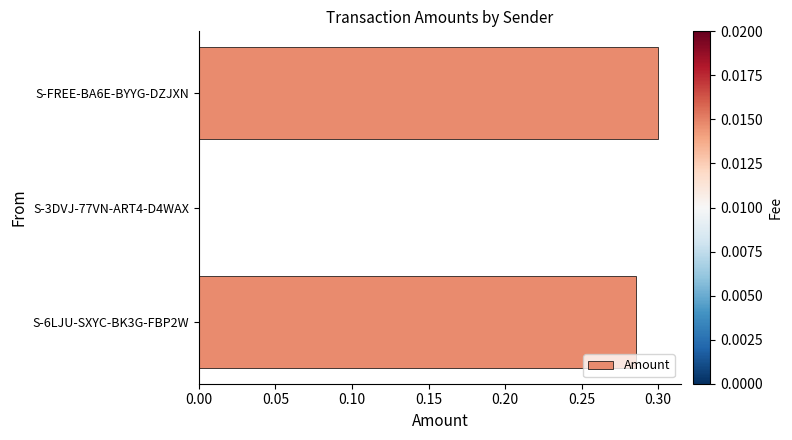

What is the average value?

0.2